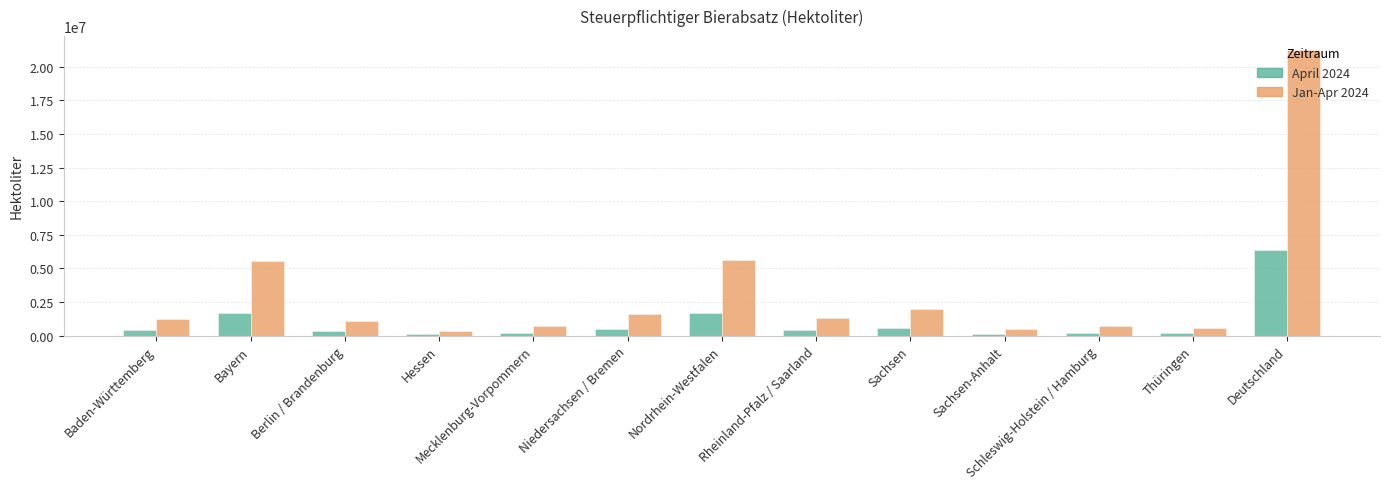

List the series in order of their overall mean, lowest first.

April 2024, Jan-Apr 2024